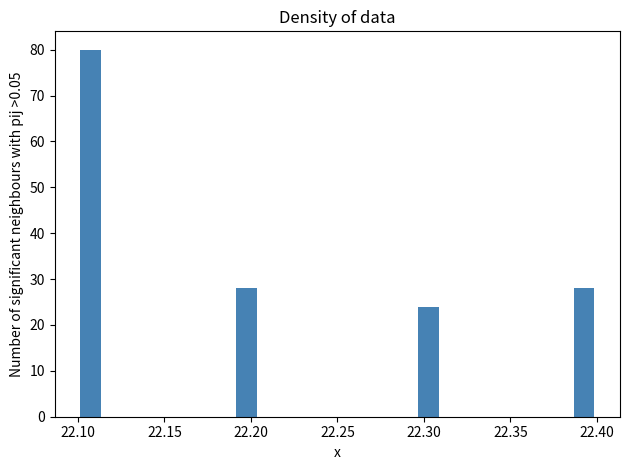

Around what value on the x-axis is the tallest bar? Give the approximate position of its centre, as read against the axis.

22.110